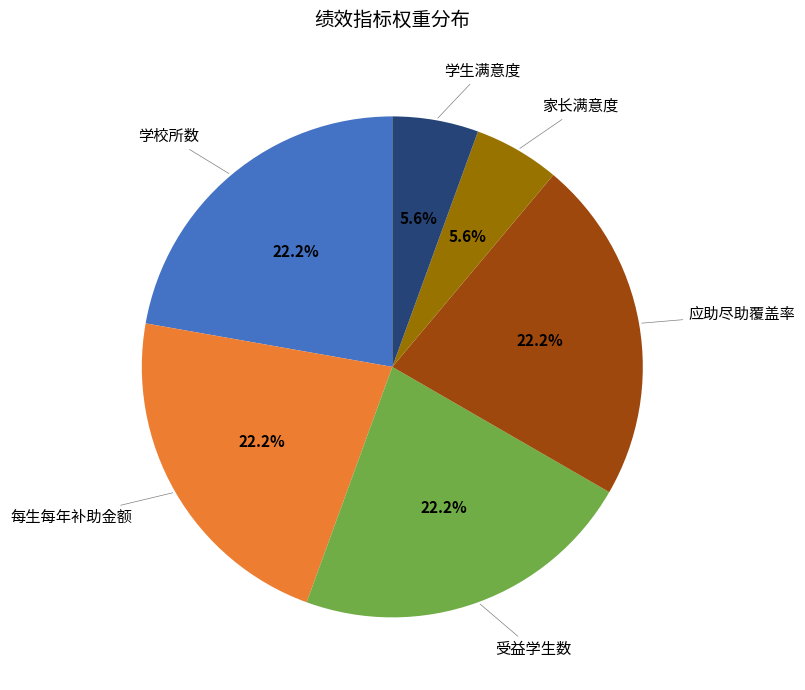

Does any single category account for the majority?

No